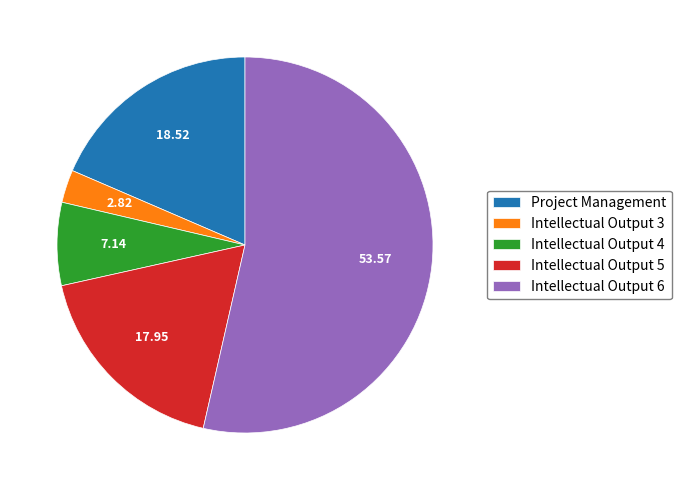

Do Intellectual Output 3 and Project Management together represent more than half of the pie?

No